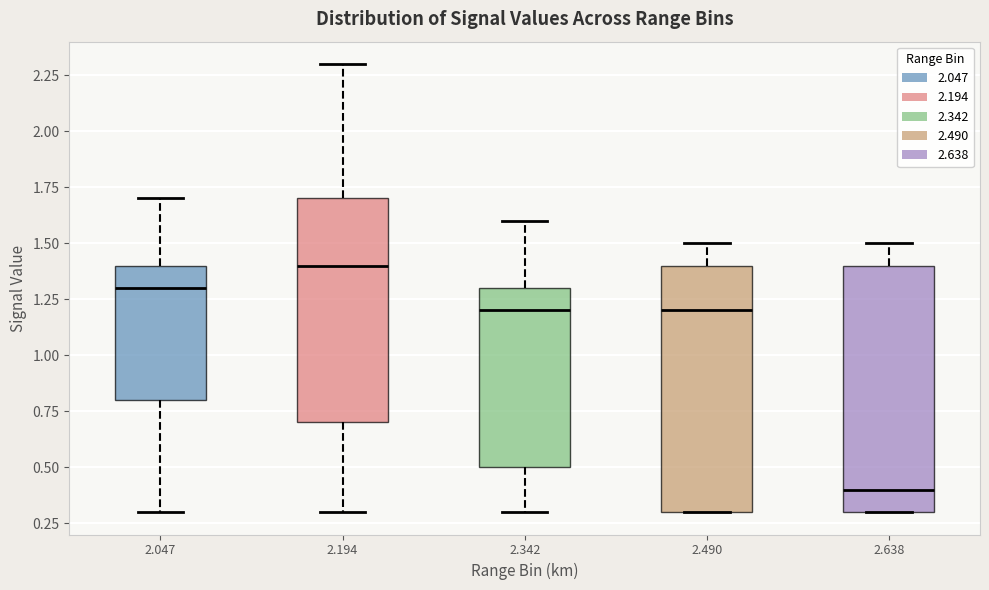

Where is the upper edge of the box at x = 2.490 on the y-axis? The values are not printed on the chart, so give them approximately, as read against the axis.

1.4